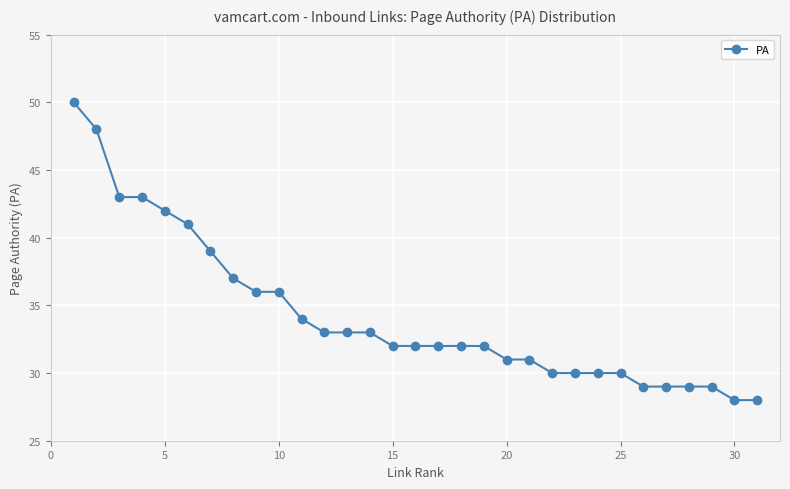

What is the sum of all values?

1062